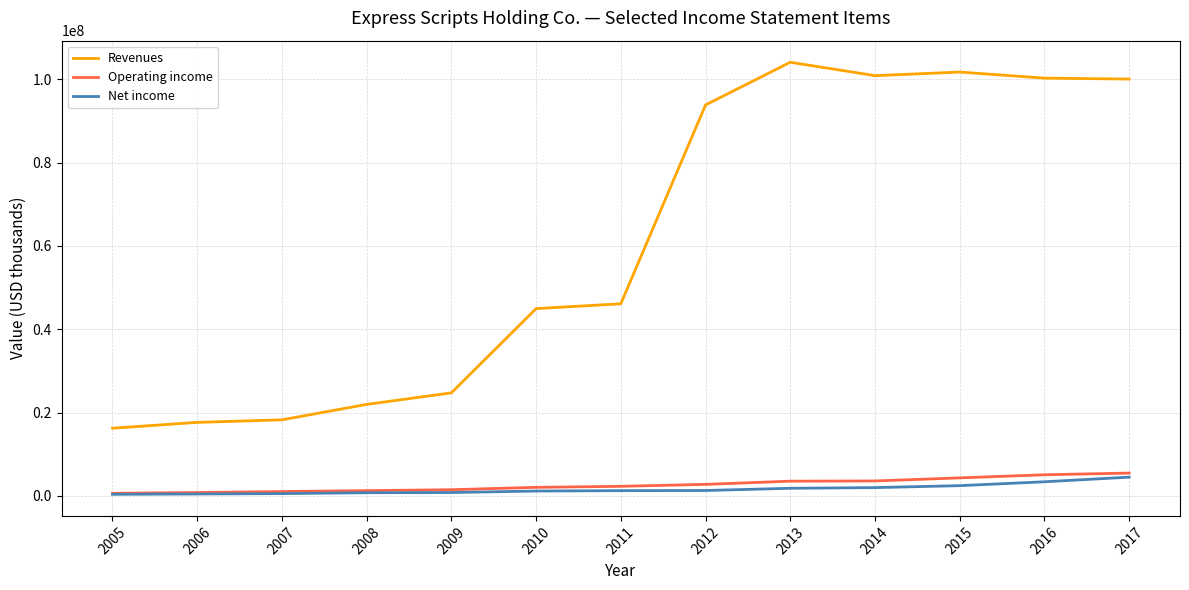

Does the chart have visible grid lines?

Yes